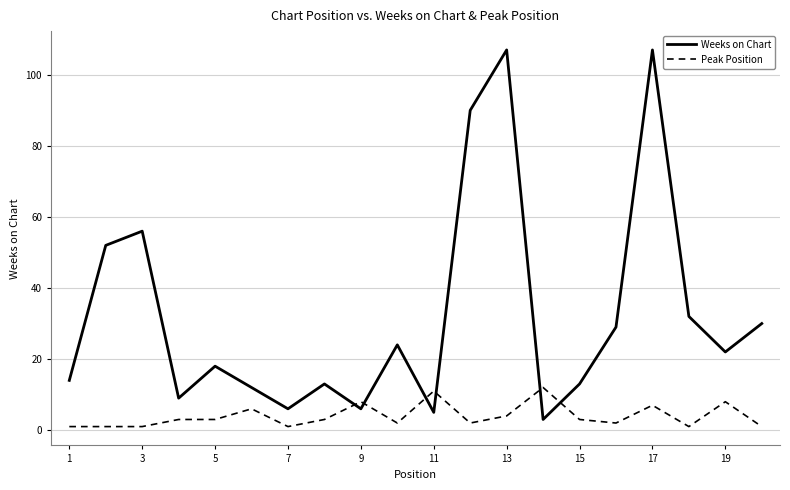

Reading left to right, list all the values displayed in this chart.

Weeks on Chart: 14	52	56	9	18	12	6	13	6	24	5	90	107	3	13	29	107	32	22	30
Peak Position: 1	1	1	3	3	6	1	3	8	2	11	2	4	12	3	2	7	1	8	1